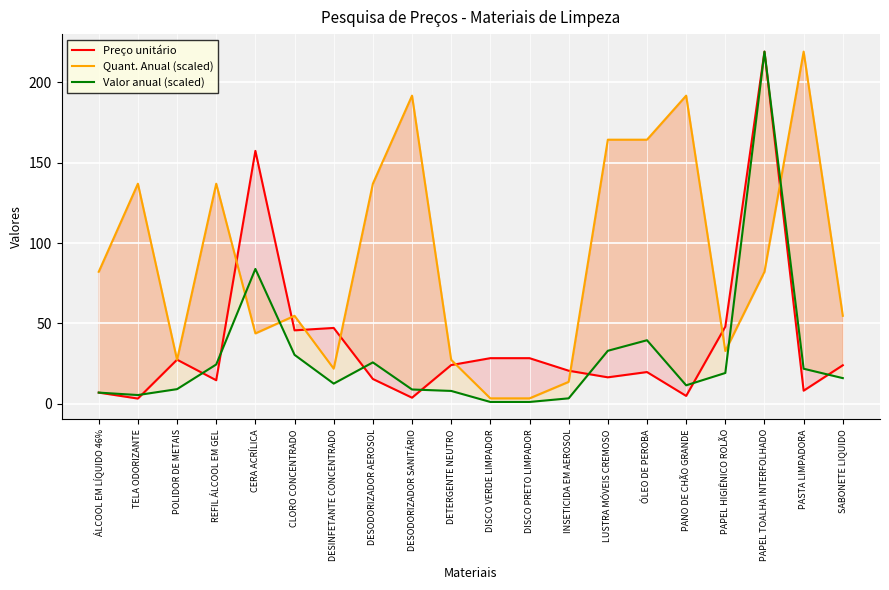

What position from the right is ÁLCOOL EM LÍQUIDO 46%?

20